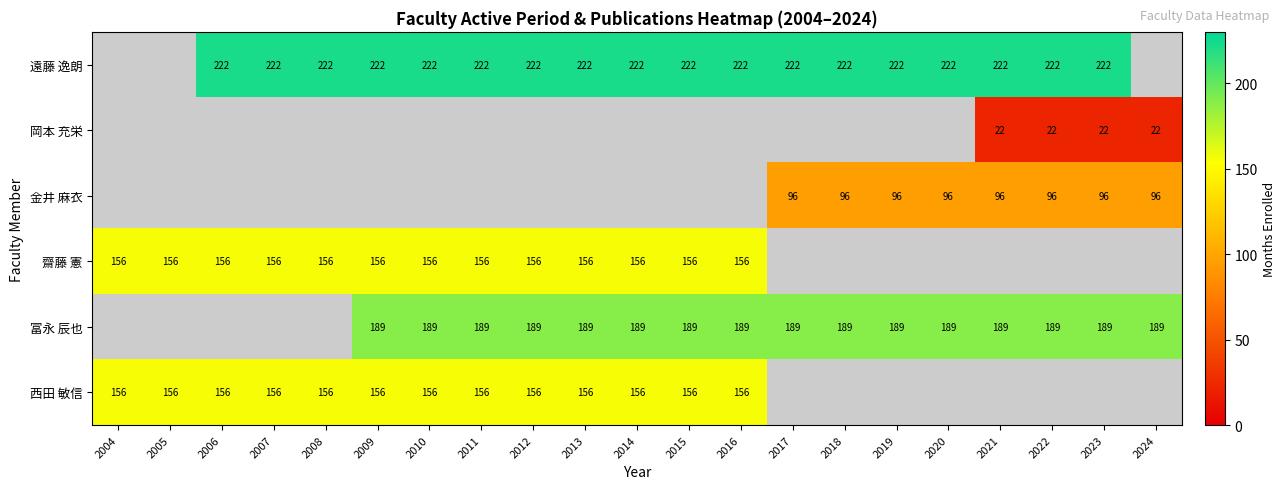

Is the value of 金井 麻衣 at 2019 greater than the value of 遠藤 逸朗 at 2018?

No